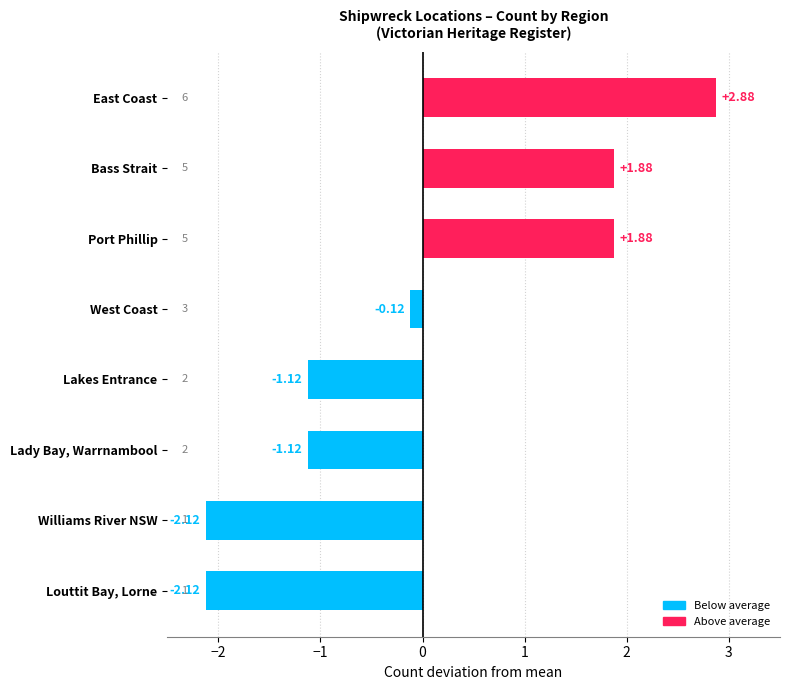

What is the difference between the values at Lady Bay, Warrnambool and Port Phillip?

3.0